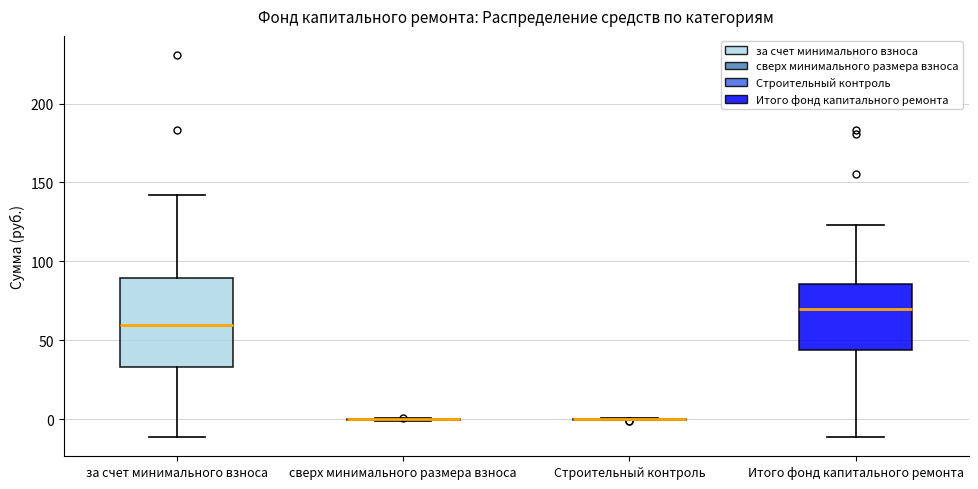

Which box is the tallest, from its lower edge to its upper edge?

за счет минимального взноса